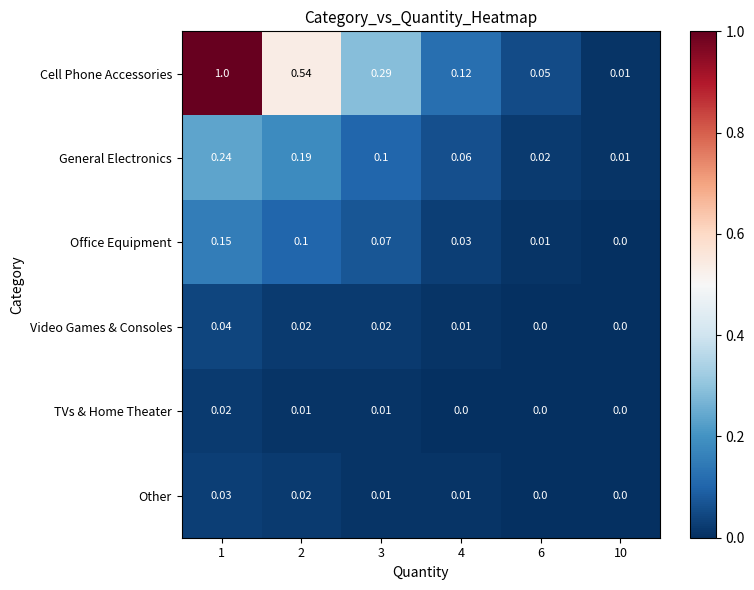

Which series has the largest total across all categories?

Cell Phone Accessories